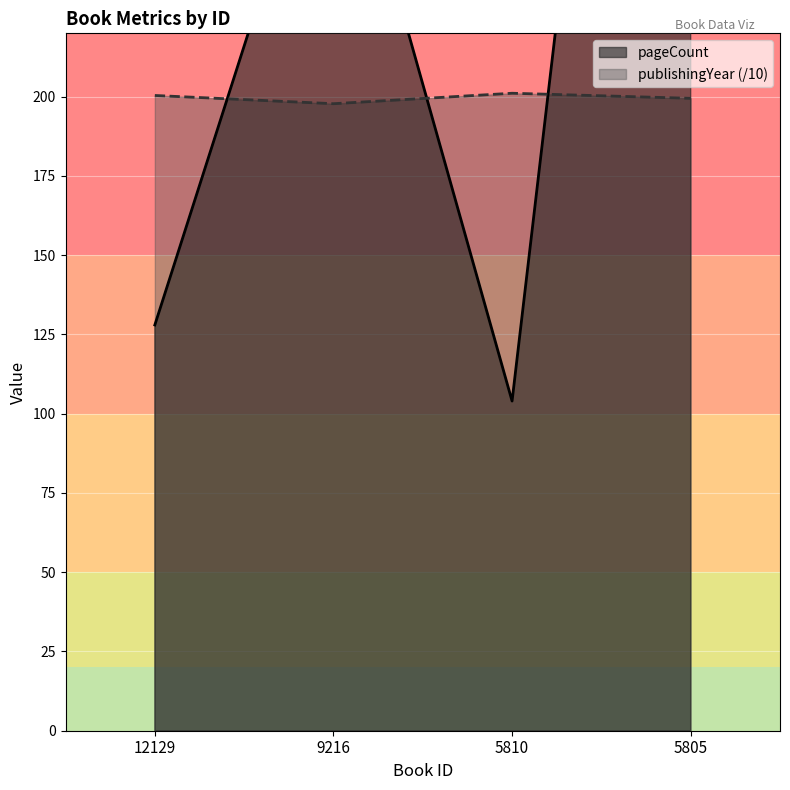

Where do pageCount and publishingYear first cross each other?

12129 and 9216